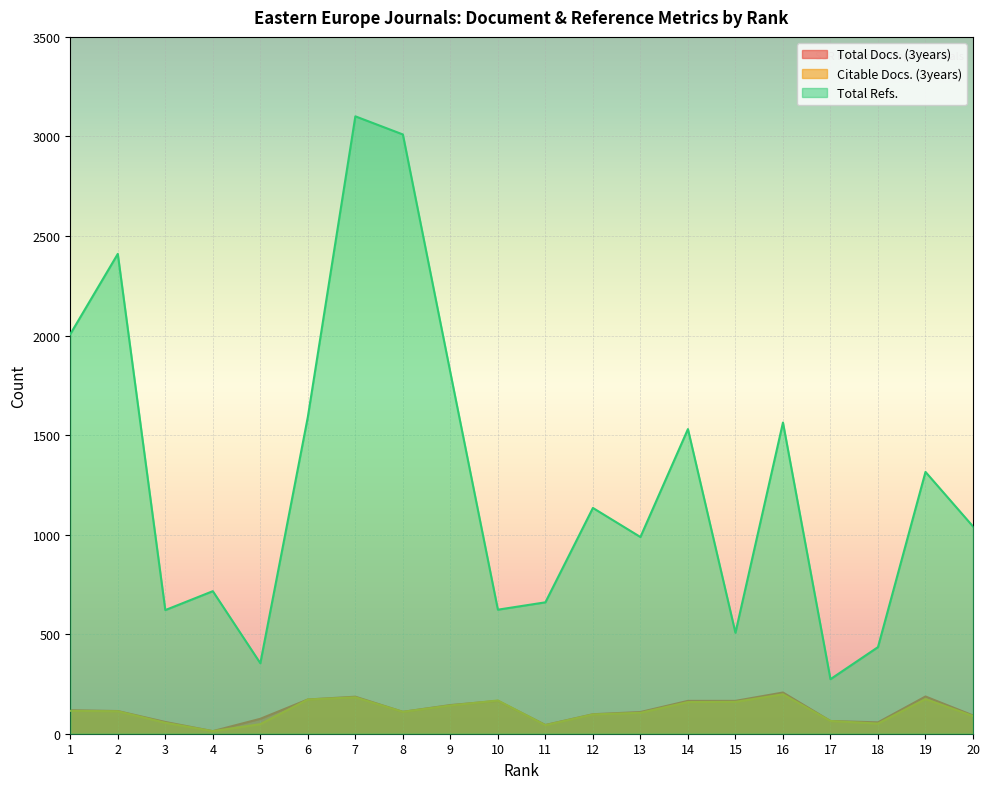

True or false: Citable Docs. (3years) and Total Refs. cross at least once.

False